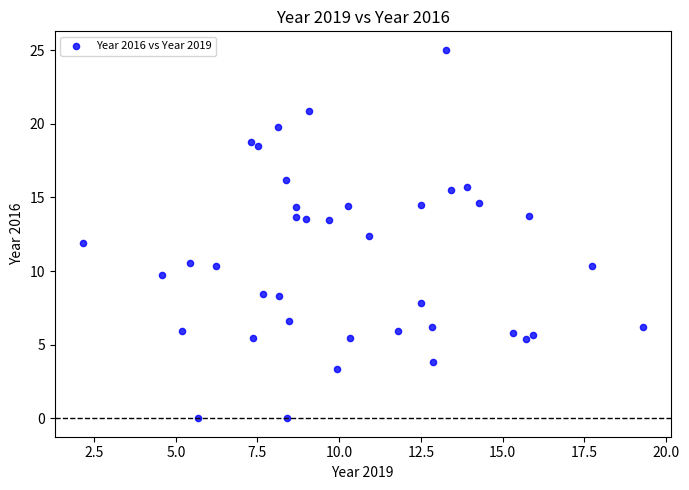

What is the range of X values (max minus min)?

17.1